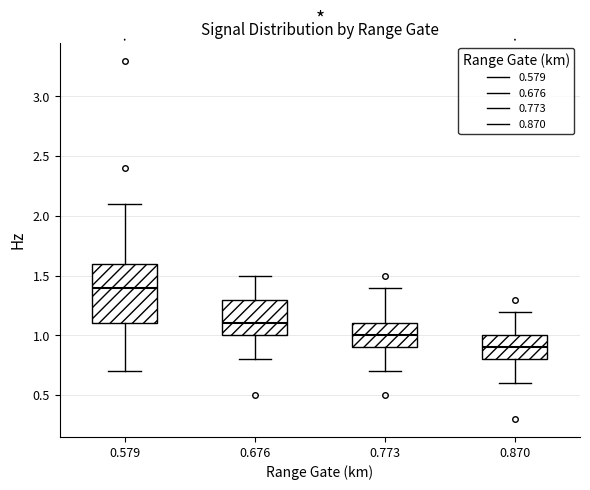

Reading left to right, transcribe this box plot: for each box, give where its median line is, the range the box spans, and where its two whiskers end, as read against the y-axis. The values are not printed on the chart, so give them approximately, as read against the axis.

0.579: median 1.4, box 1.1 to 1.6, whiskers 0.7 to 2.1
0.676: median 1.1, box 1.0 to 1.3, whiskers 0.8 to 1.5
0.773: median 1.0, box 0.9 to 1.1, whiskers 0.7 to 1.4
0.870: median 0.9, box 0.8 to 1.0, whiskers 0.6 to 1.2